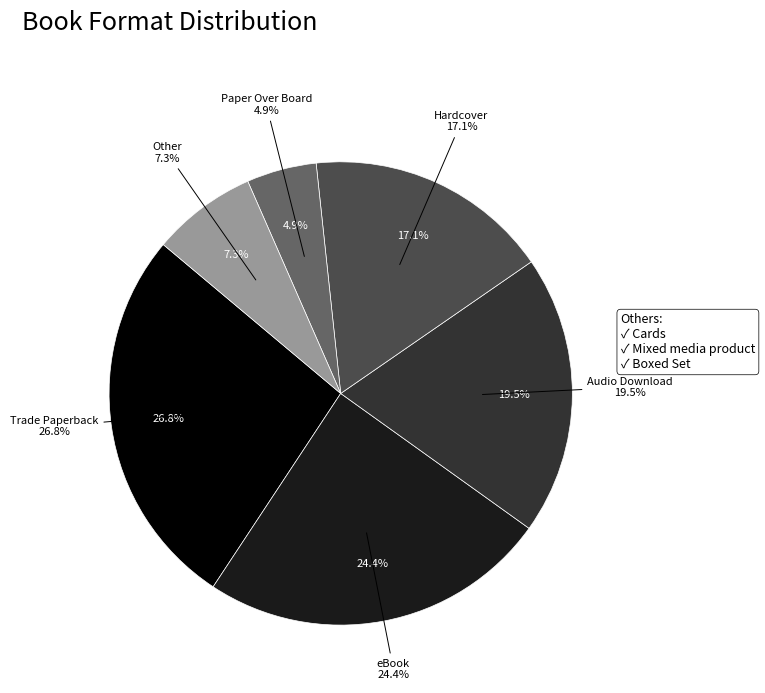

Which has a higher value, Audio Download or eBook?

eBook